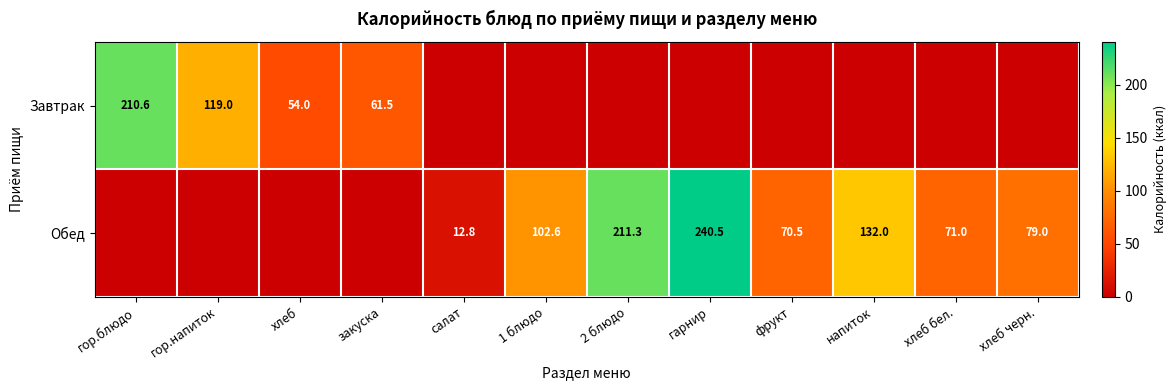

Which has a higher value, гор.напиток or 2 блюдо?

гор.напиток